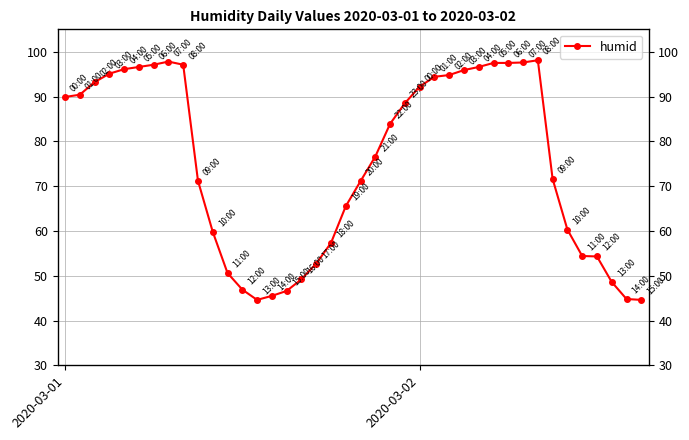

The chart shows a value of 96.1 at 4. True or false?

True